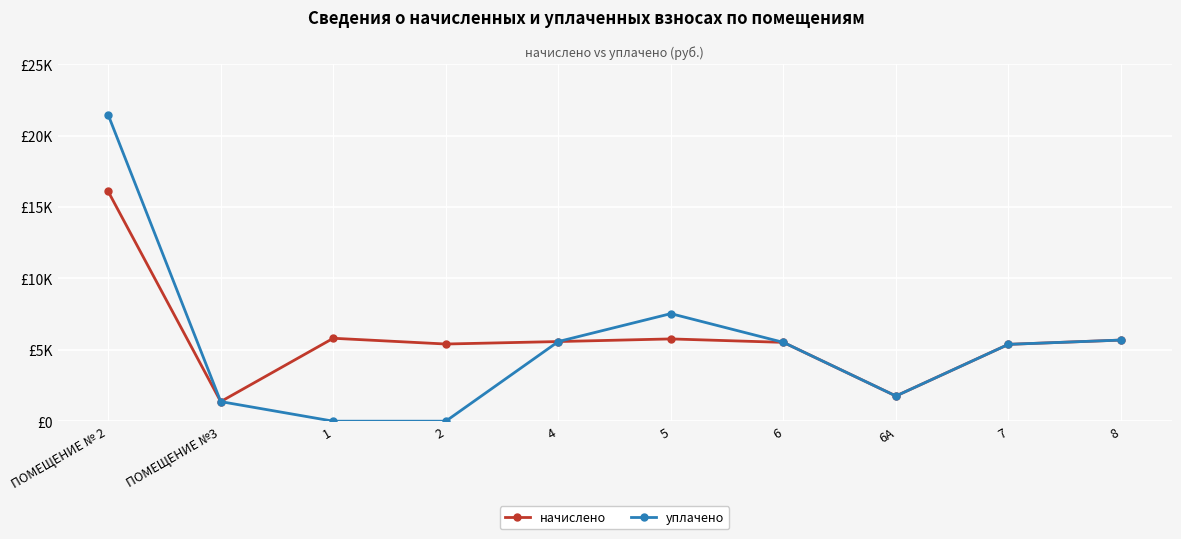

The value of уплачено at 4 is 2421.2. True or false?

False